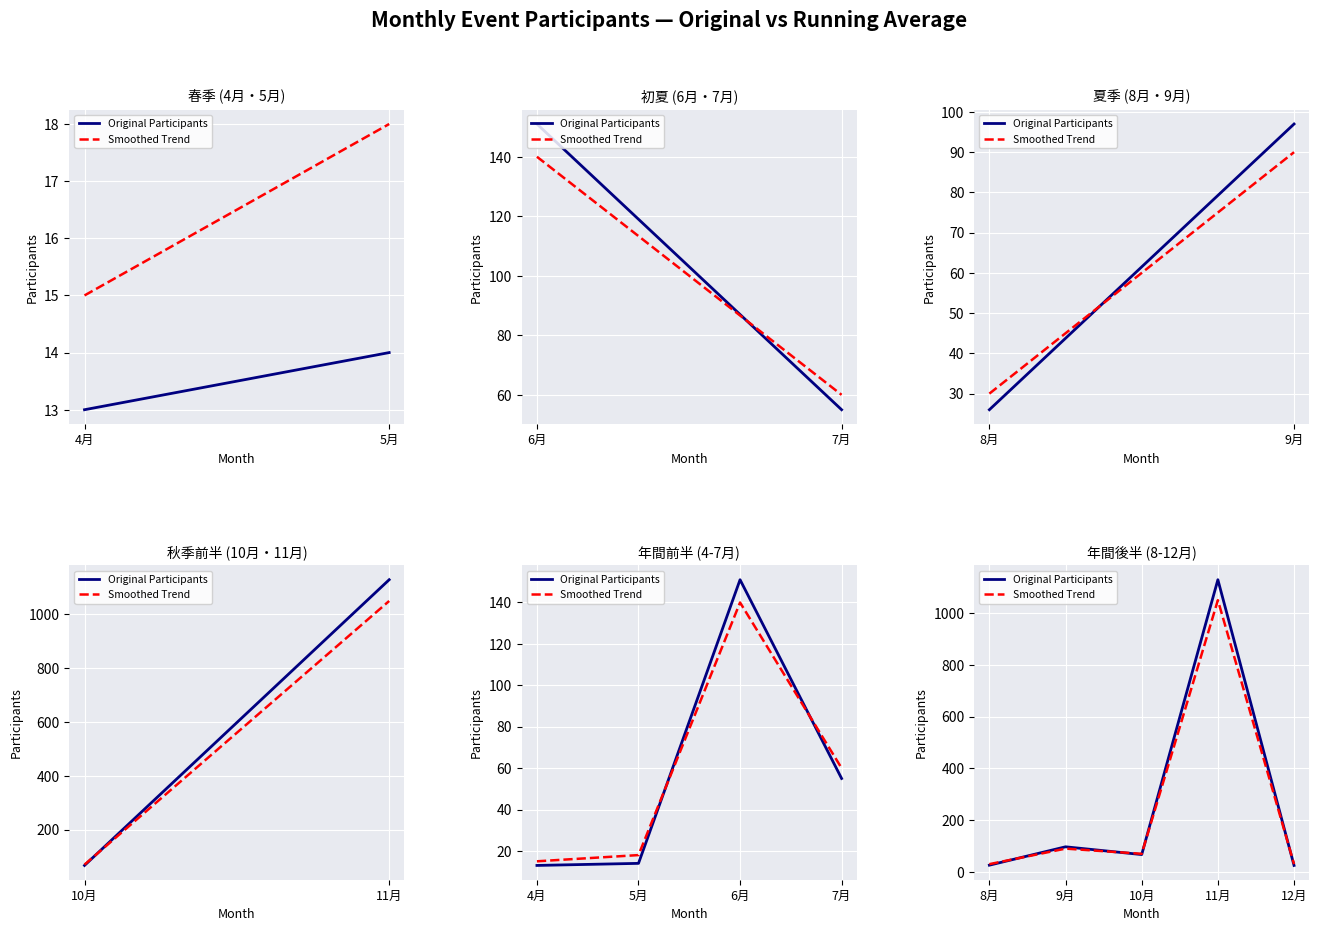

What is the average value of the Smoothed Trend series?

254